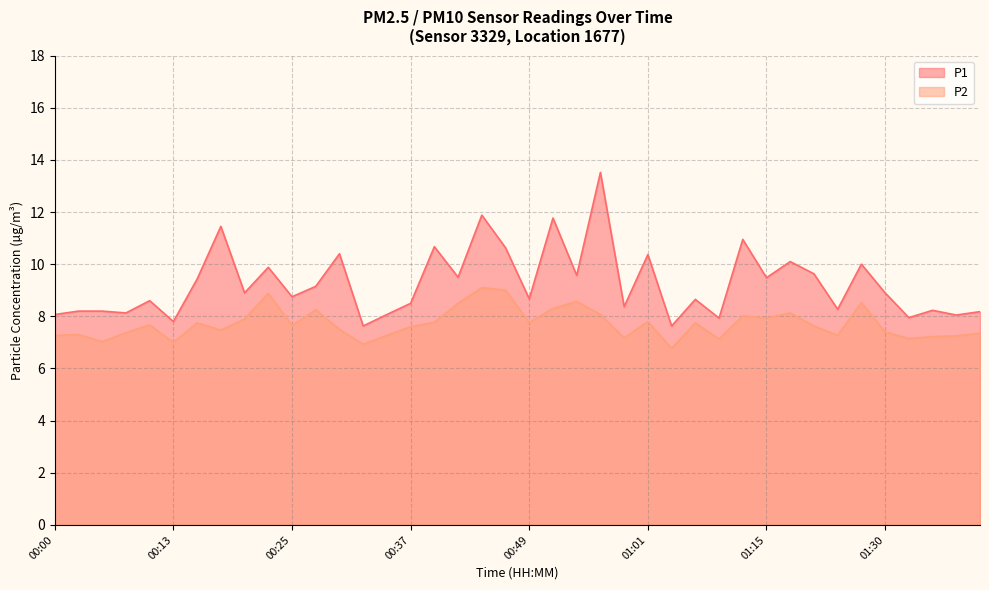

Rank the categories by P2 value from lowest to highest.

01:04, 00:32, 00:13, 00:05, 01:09, 01:33, 00:59, 01:35, 01:38, 00:00, 00:35, 01:23, 00:03, 01:40, 00:08, 01:30, 00:18, 00:30, 00:37, 01:20, 00:25, 00:10, 00:15, 01:06, 00:40, 00:49, 01:01, 00:20, 01:15, 01:12, 00:57, 01:18, 00:27, 00:52, 00:42, 01:25, 00:54, 00:23, 00:47, 00:44